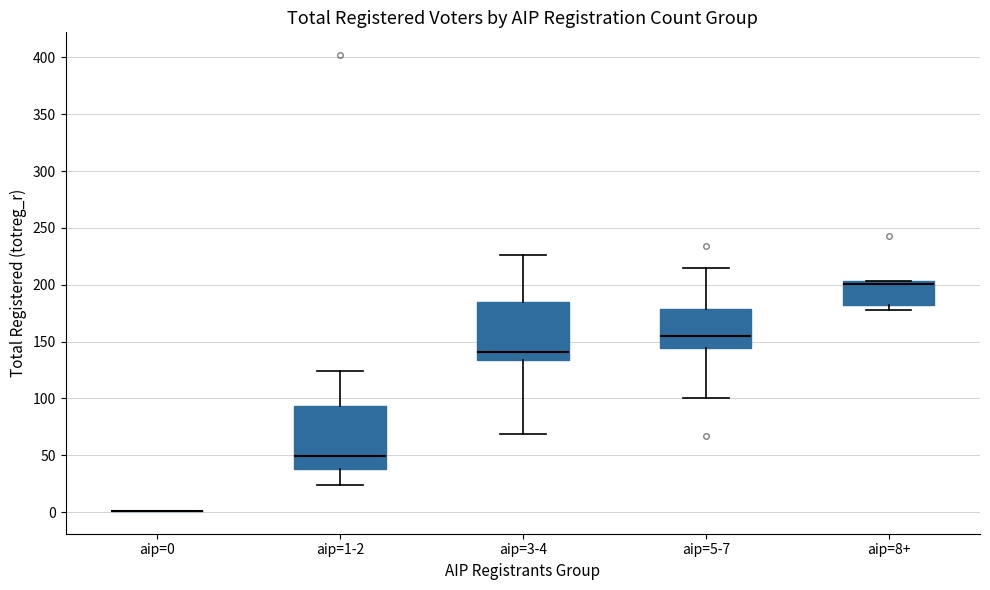

Where does the upper whisker of the box for aip=1-2 end on the y-axis? The values are not printed on the chart, so give them approximately, as read against the axis.

125